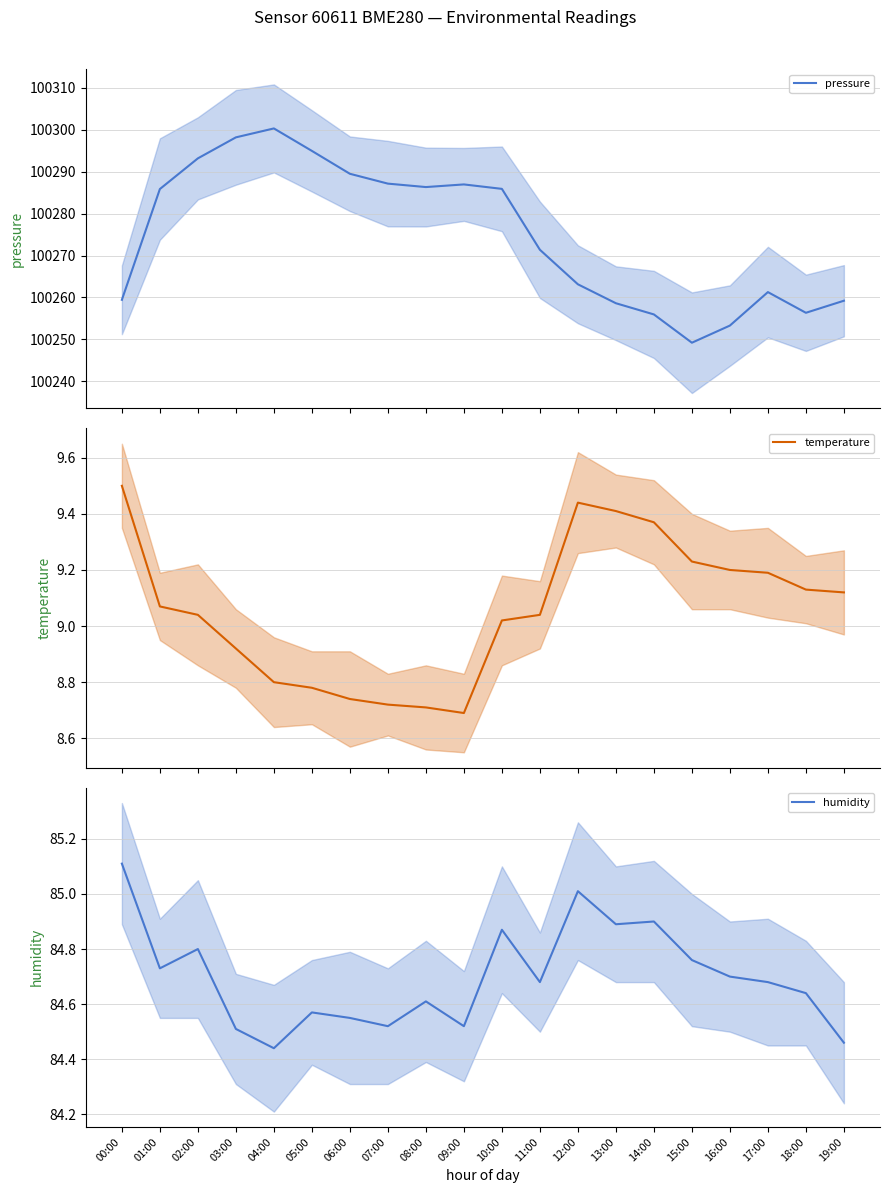

What position from the right is 16:00?

4